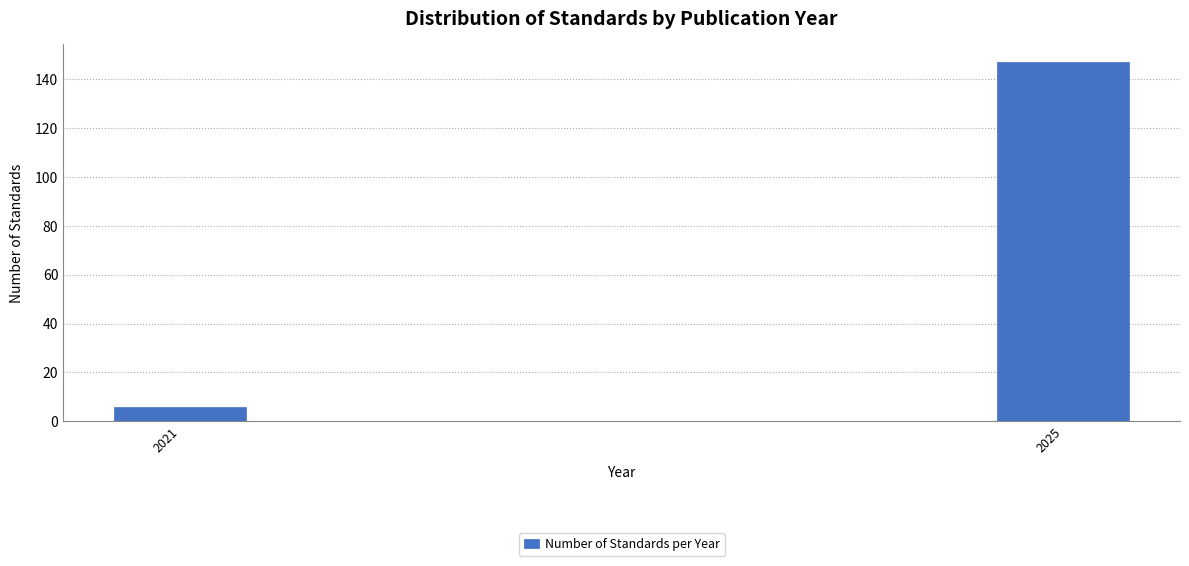

Reading left to right, transcribe all the data shown in this chart.

2021=6	2025=147